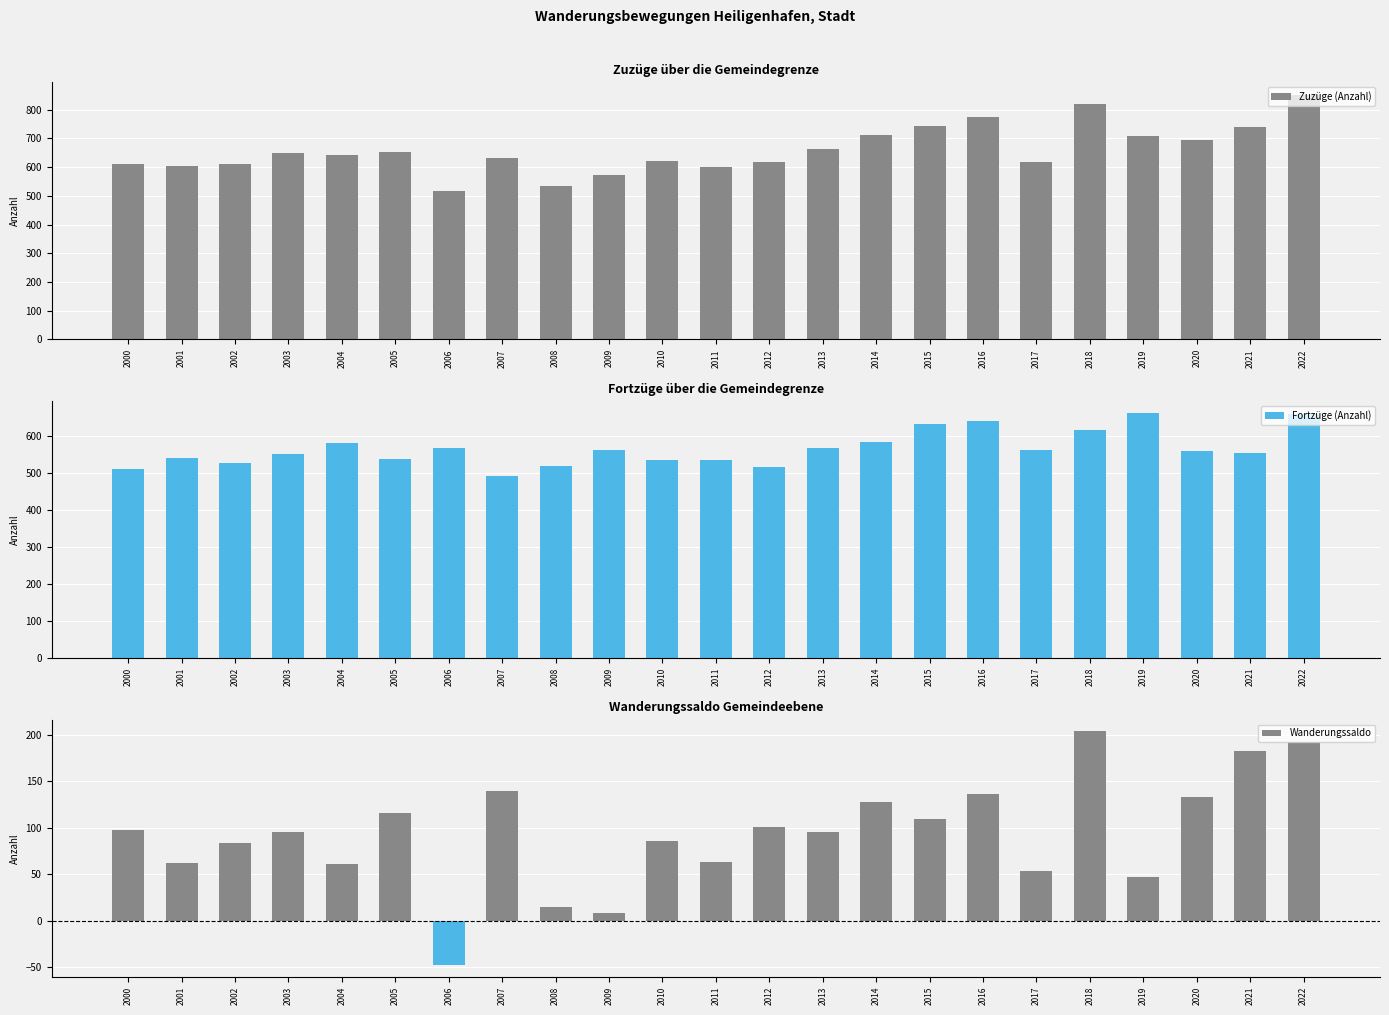

Which series has the largest total across all categories?

Zuzüge (Anzahl)